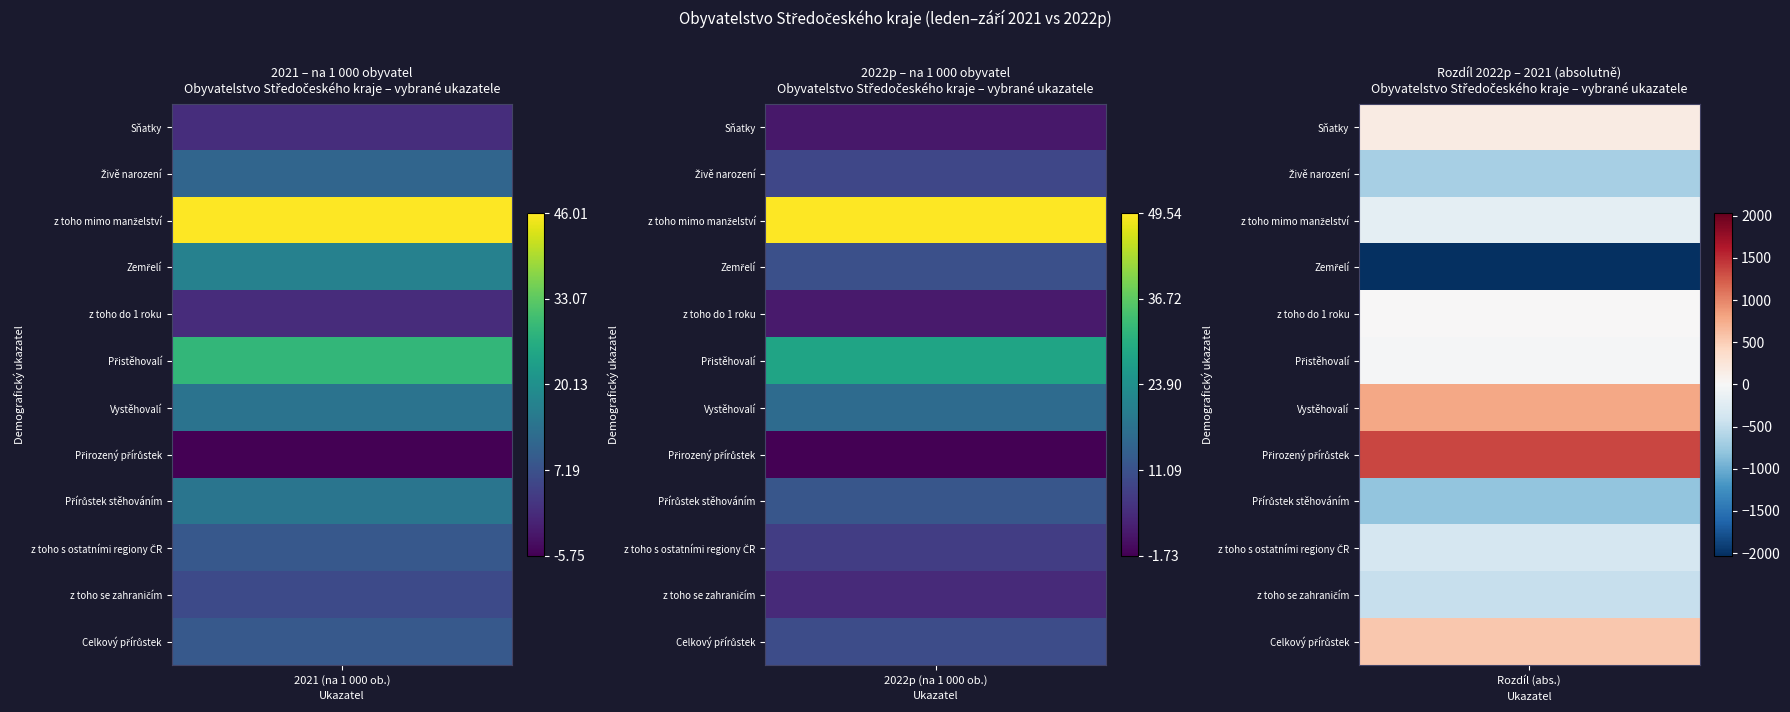

What is the smallest value displayed?

-2032.0